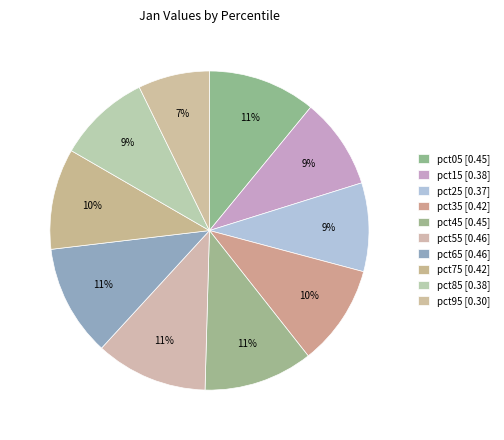

How much of the chart is everything except pct75?

89.8%